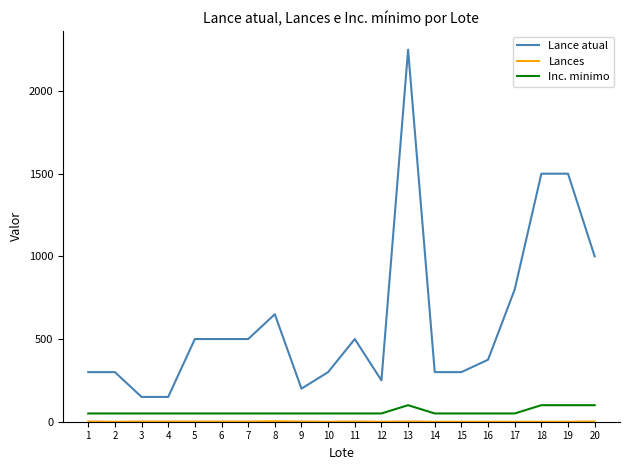

Which series has the largest total across all categories?

Lance atual